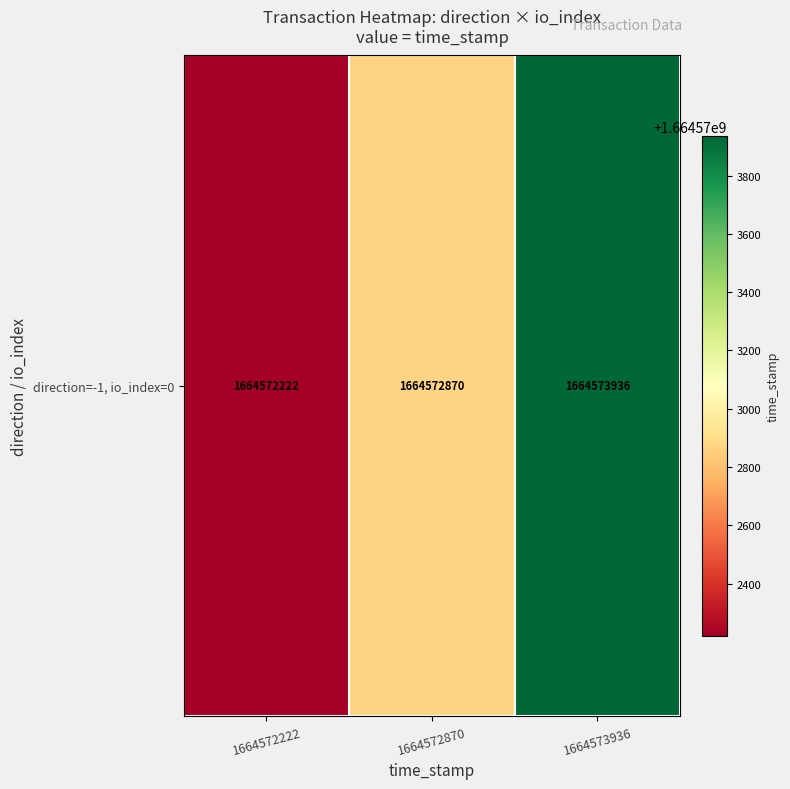

At which category does the chart reach its peak across all series?

1664573936